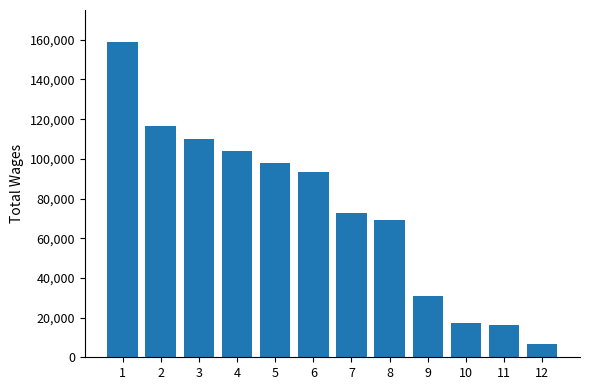

At which category does the chart reach its minimum across all series?

12